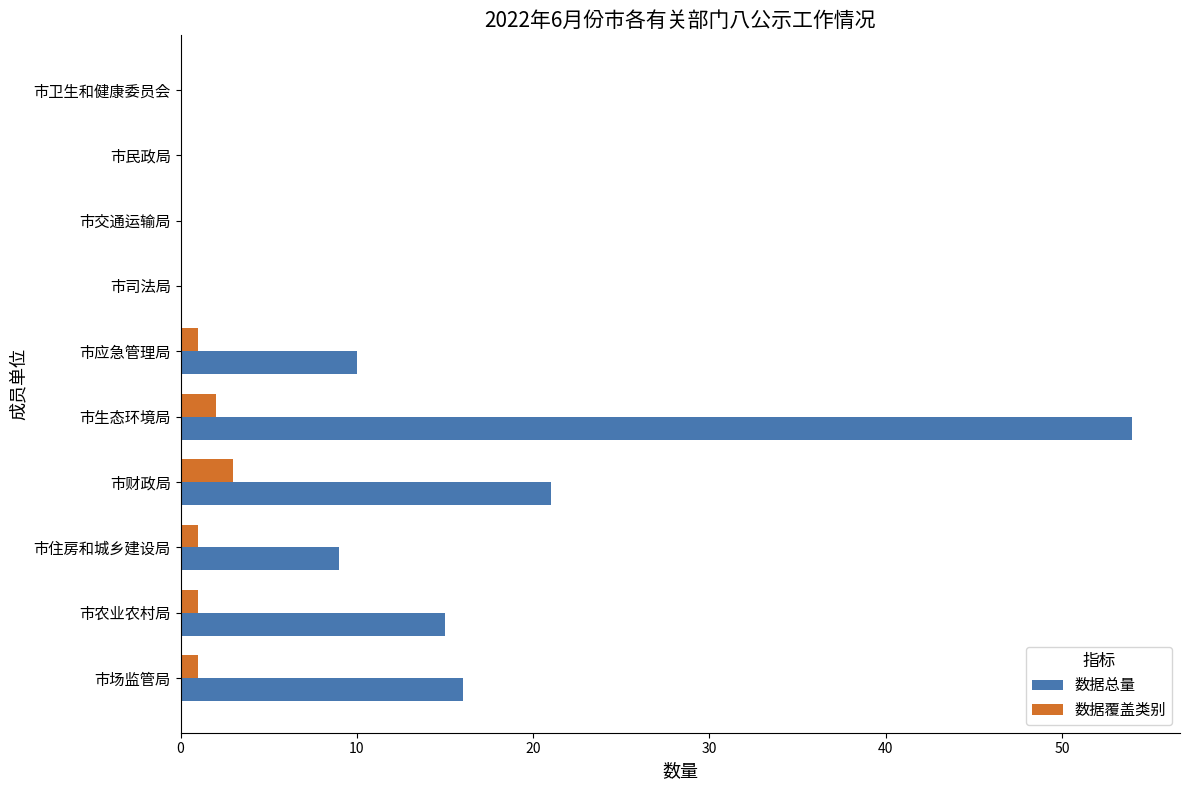

At which category is the sum across all series the highest?

市生态环境局